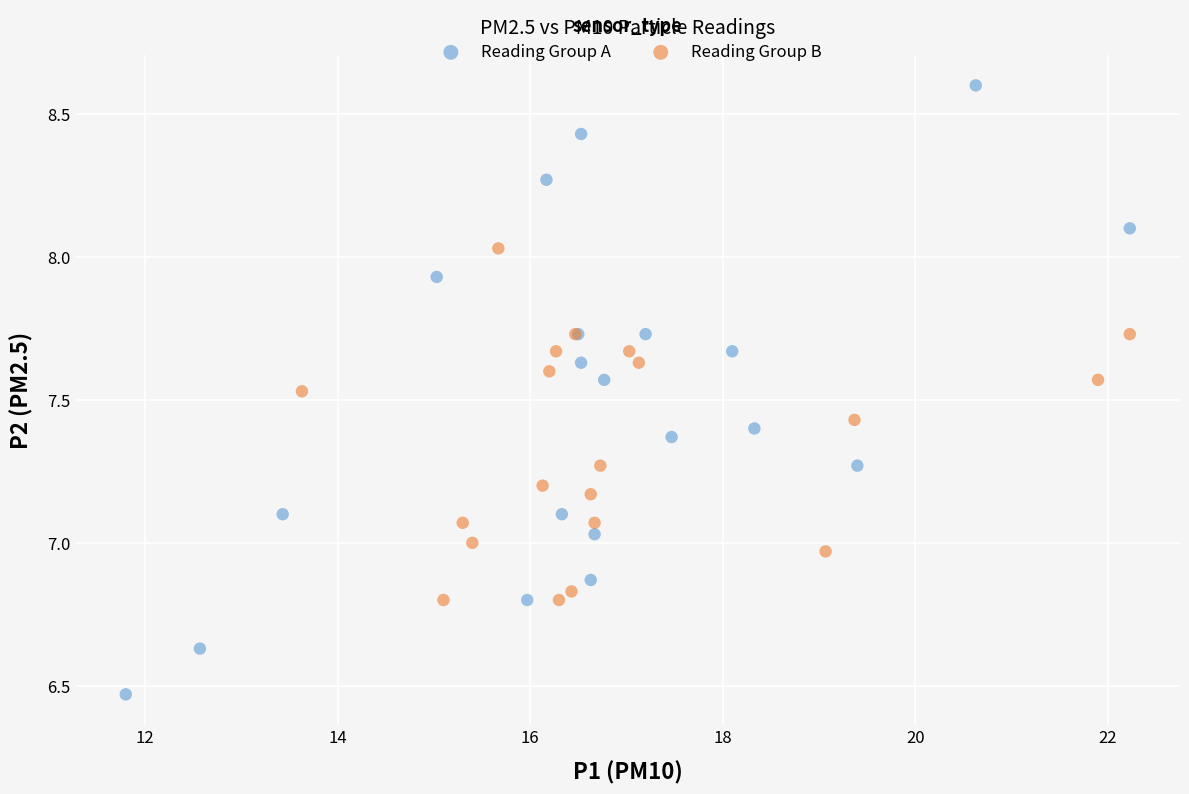

Which series reaches the minimum Y coordinate?

Reading Group A